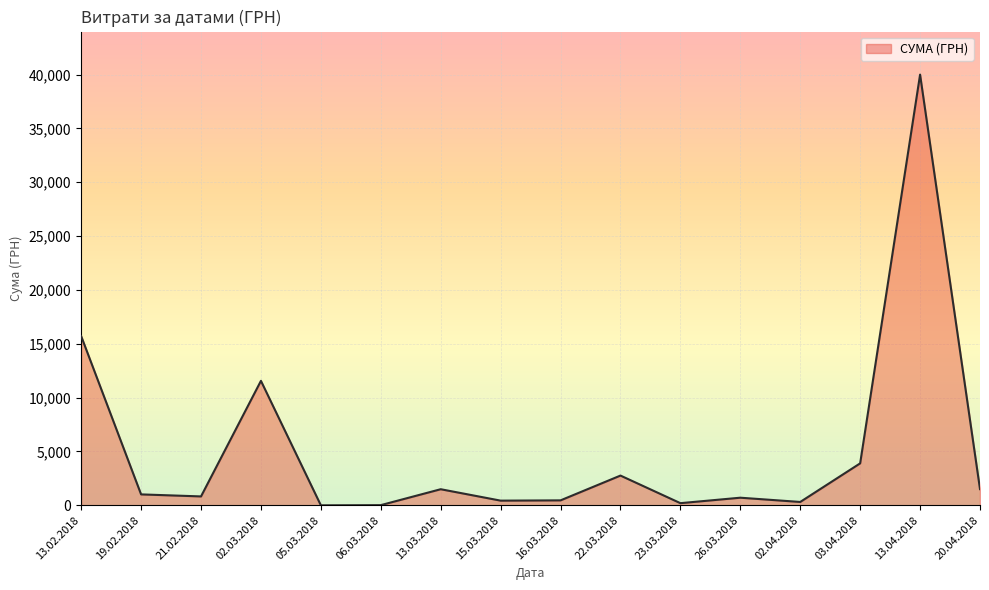

Does the chart display data point markers on the line(s)?

No